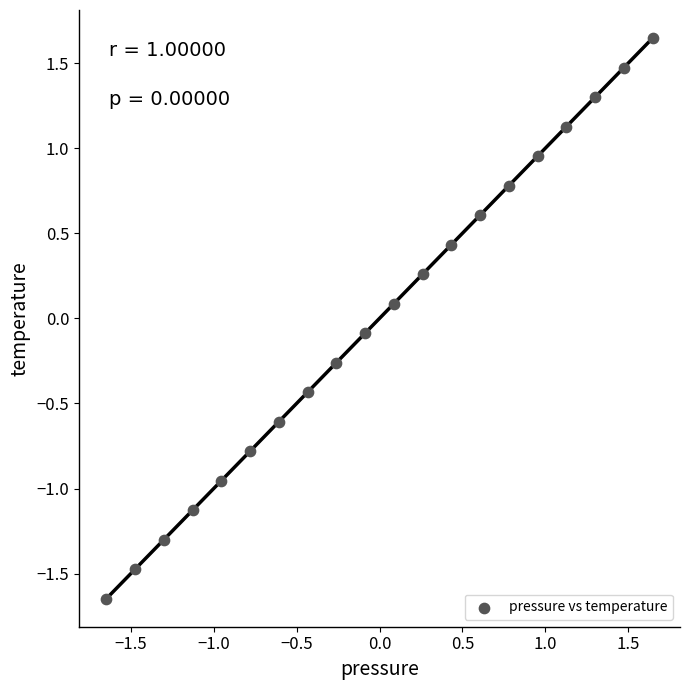

What is the range of X values (max minus min)?

3.3